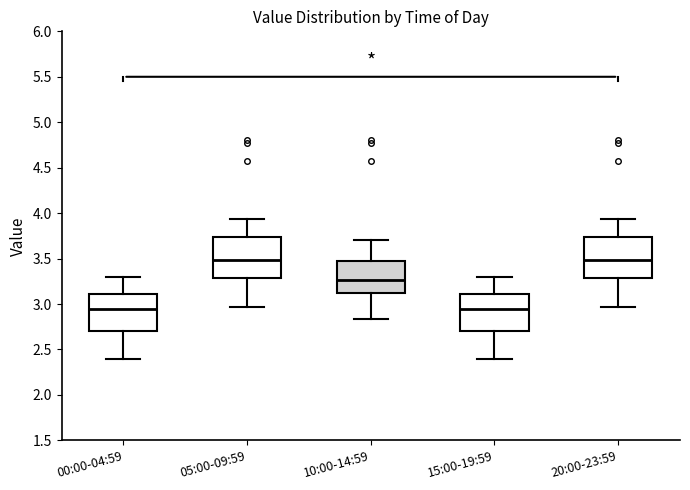

Where is the upper edge of the box for 15:00-19:59 on the y-axis? The values are not printed on the chart, so give them approximately, as read against the axis.

3.10